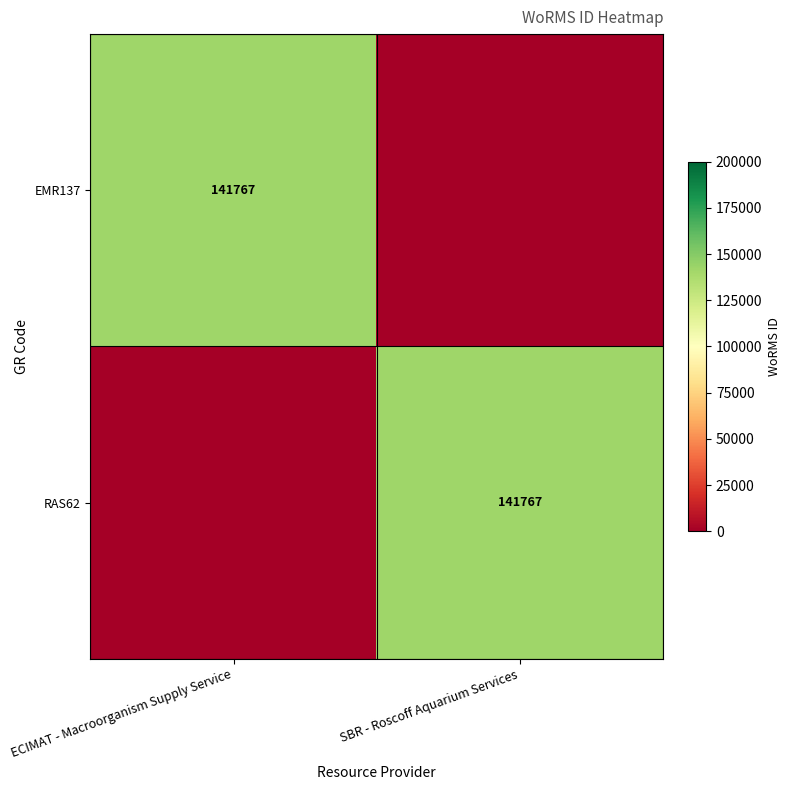

Is it true that EMR137 equals 249305 at ECIMAT - Macroorganism Supply Service?

False